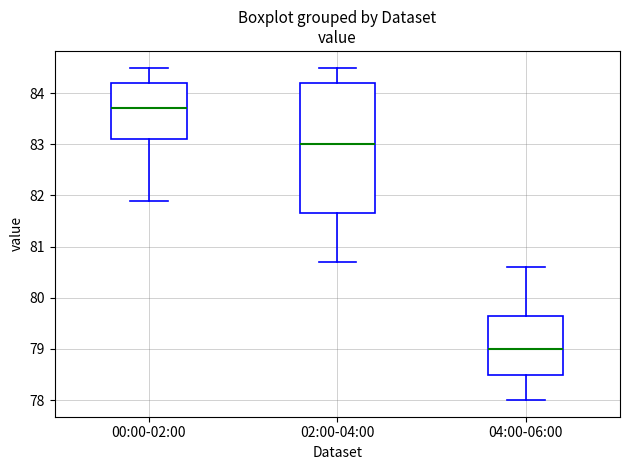

Where does the median line of the box for 02:00-04:00 sit on the y-axis? The values are not printed on the chart, so give them approximately, as read against the axis.

83.0